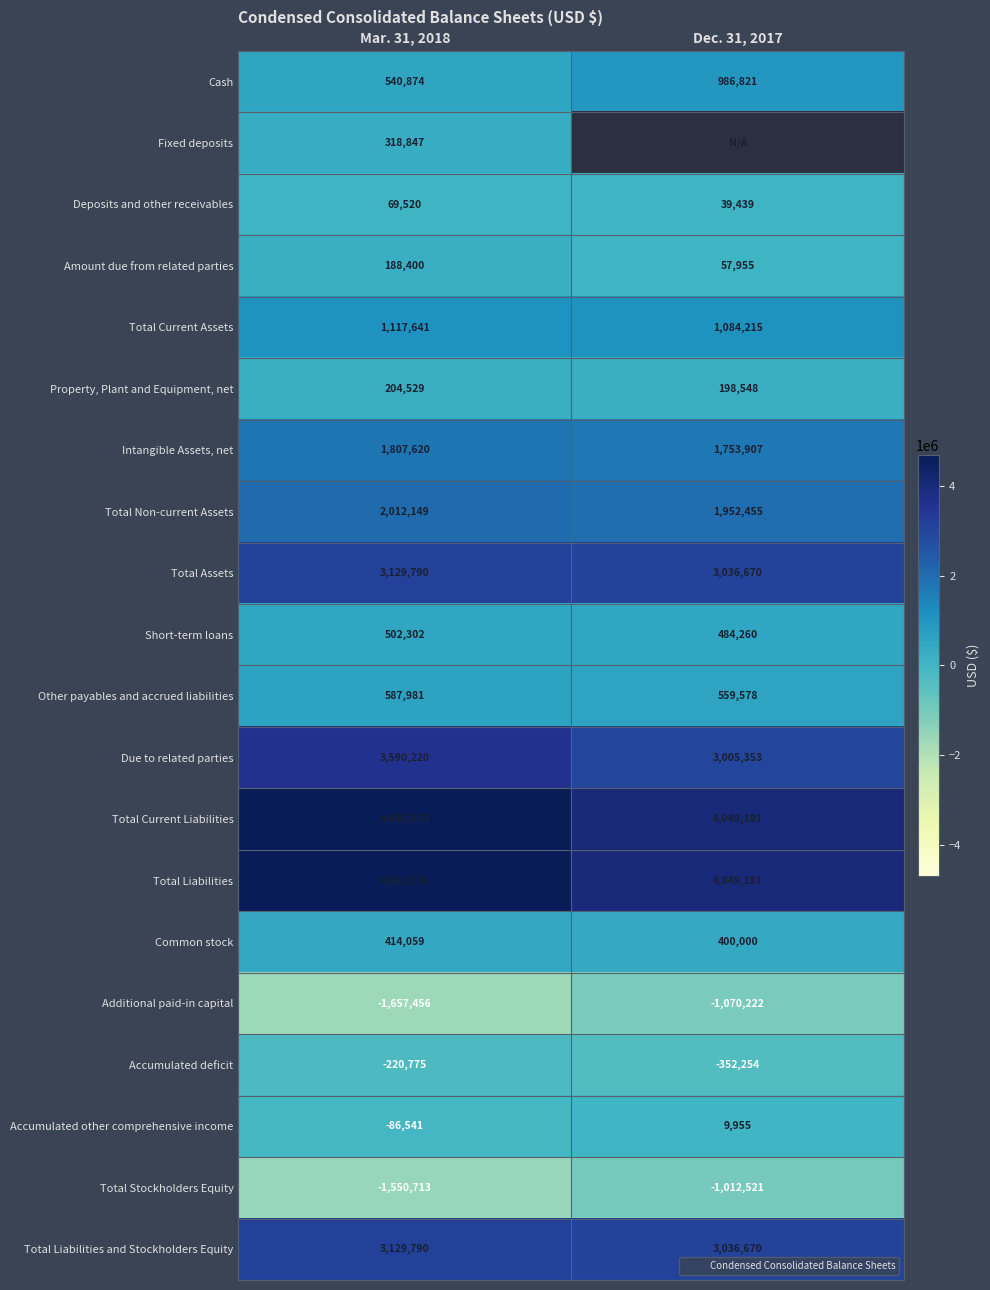

Rank the series at Dec. 31, 2017 from highest to lowest value.

Fixed deposits, Total Current Liabilities, Total Liabilities, Total Assets, Total Liabilities and Stockholders Equity, Due to related parties, Total Non-current Assets, Intangible Assets, net, Total Current Assets, Cash, Other payables and accrued liabilities, Short-term loans, Common stock, Property, Plant and Equipment, net, Amount due from related parties, Deposits and other receivables, Accumulated other comprehensive income, Accumulated deficit, Total Stockholders Equity, Additional paid-in capital